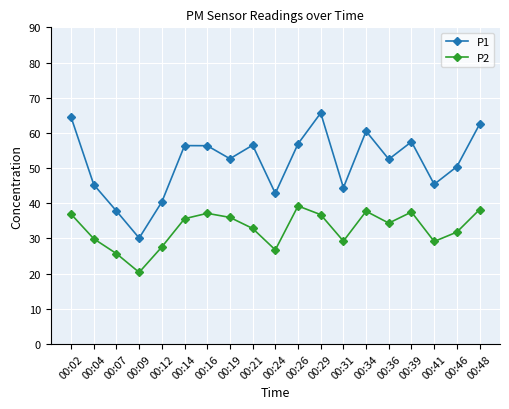

How many interior local valleys does the P2 series have?

5